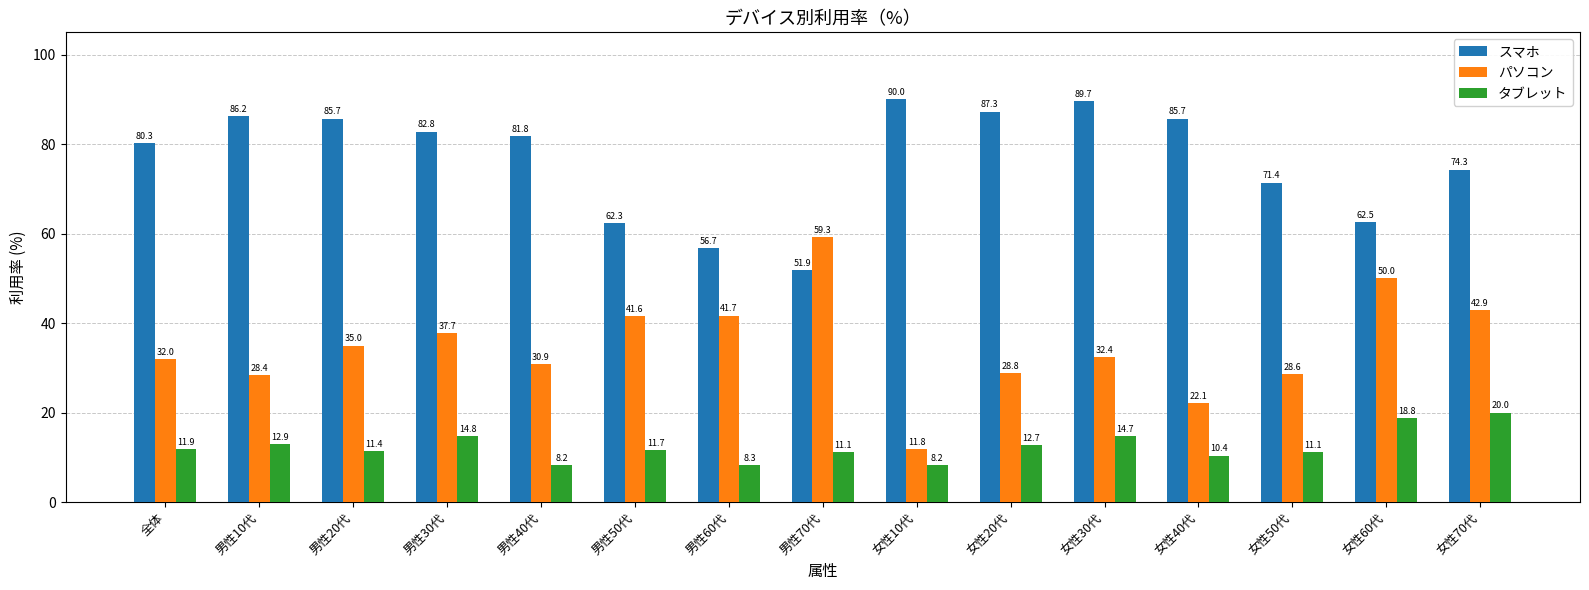

What are all the series names shown in the legend?

スマホ, パソコン, タブレット